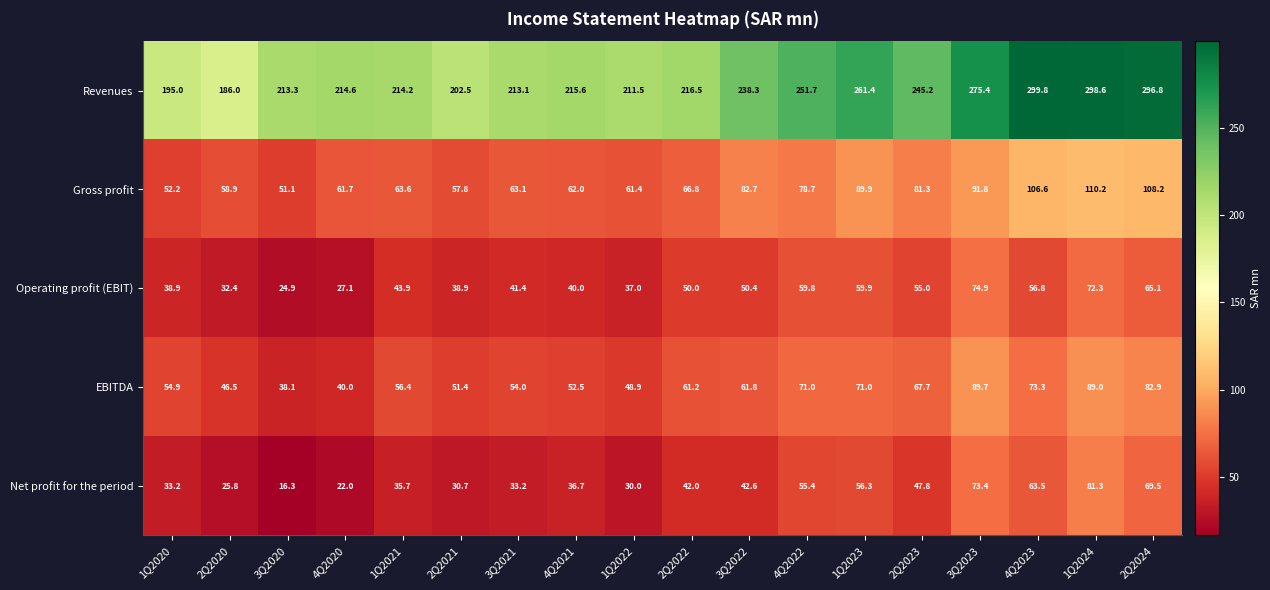

List the labels in order of Revenues value, smallest first.

2Q2020, 1Q2020, 2Q2021, 1Q2022, 3Q2021, 3Q2020, 1Q2021, 4Q2020, 4Q2021, 2Q2022, 3Q2022, 2Q2023, 4Q2022, 1Q2023, 3Q2023, 2Q2024, 1Q2024, 4Q2023